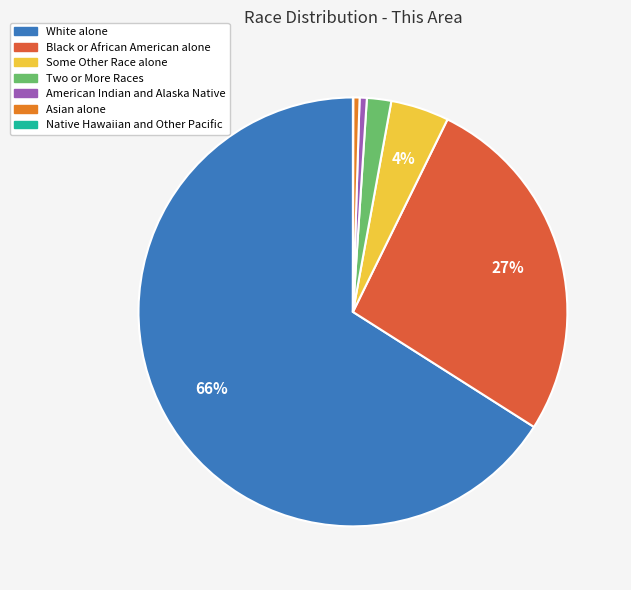

Which has a higher value, Two or More Races or American Indian and Alaska Native?

Two or More Races